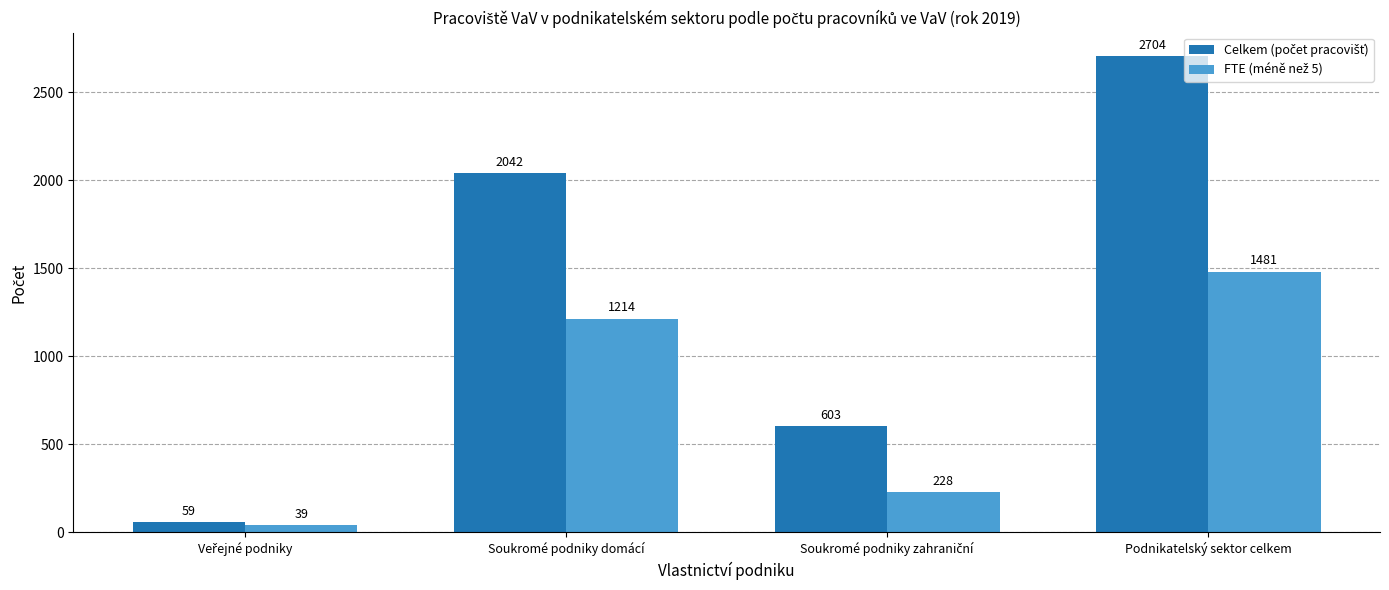

What is the spread (max minus min) of values at Soukromé podniky domácí?

828